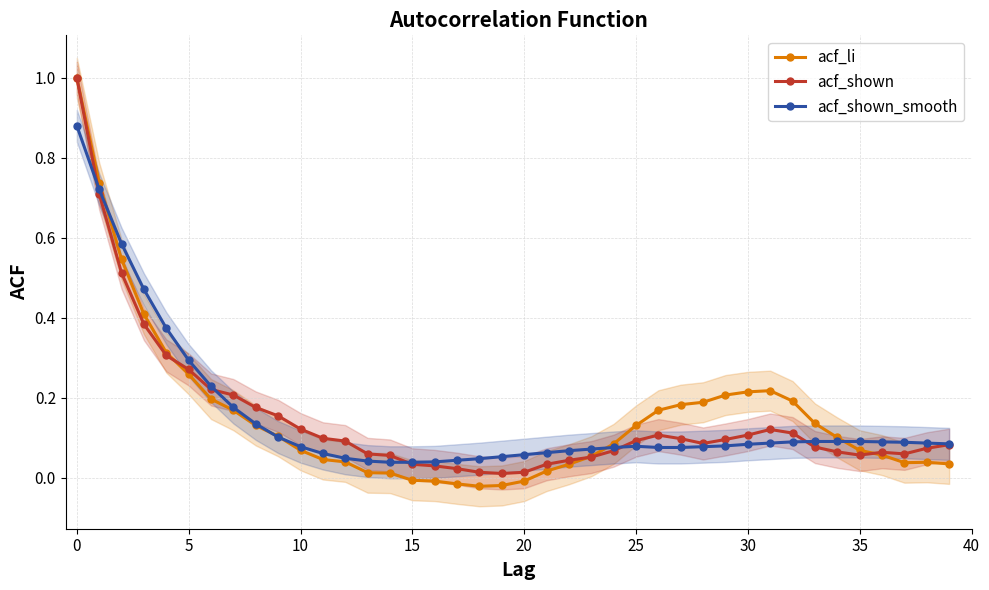

How many data points in acf_li are less than 0?

6